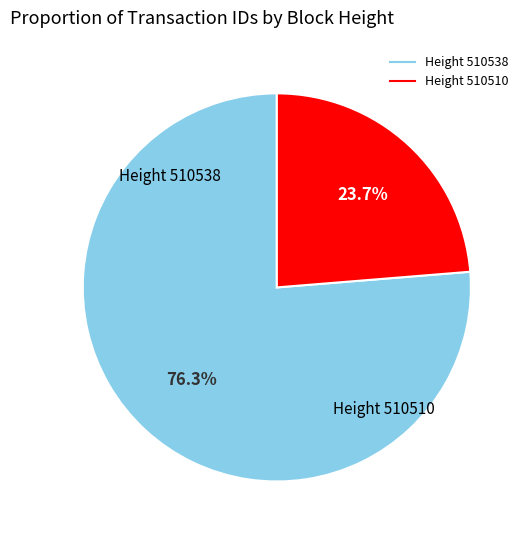

Does any single category account for the majority?

Yes